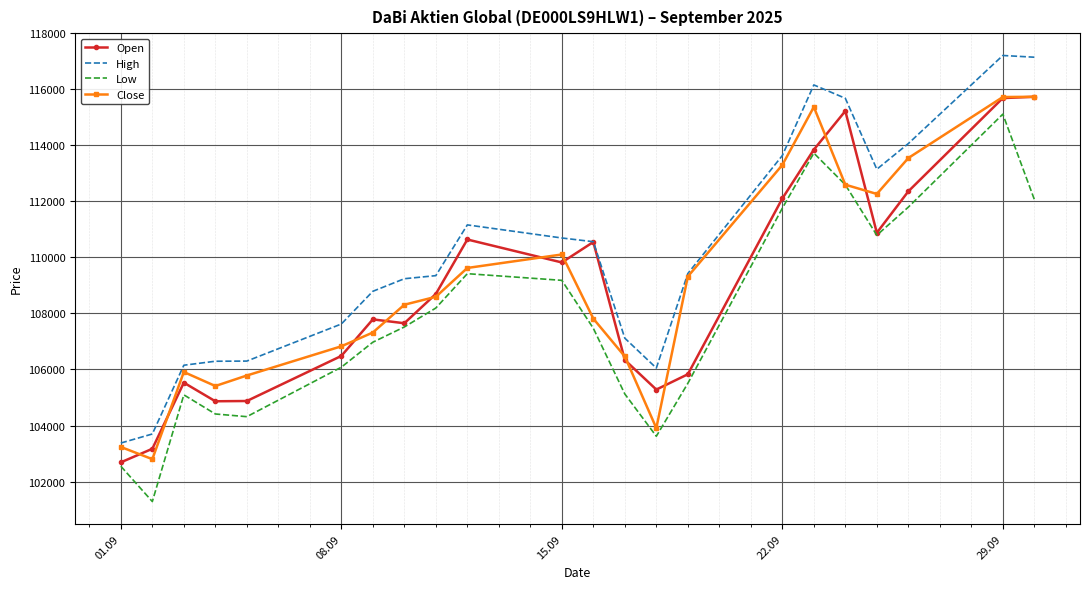

At how many categories does at least one series exceed 115952?

3